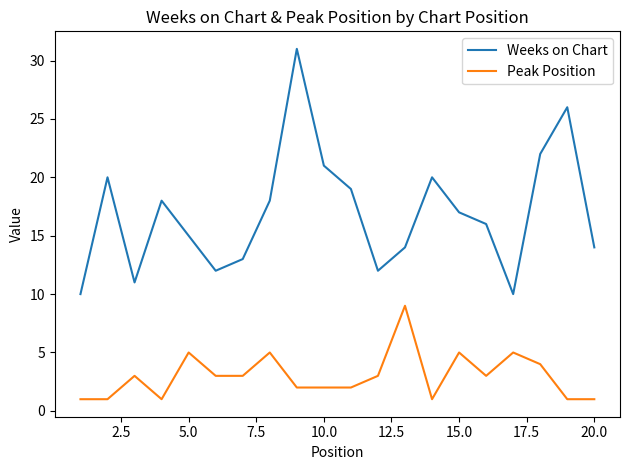

Which series has the largest range (max minus min)?

Weeks on Chart